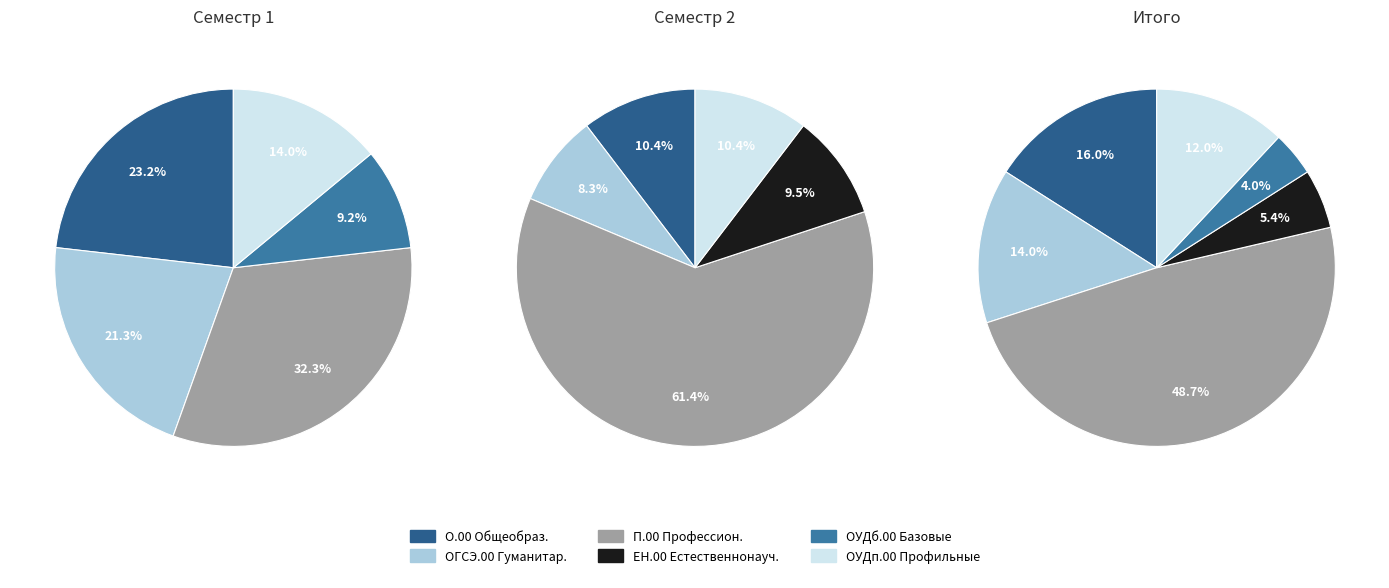

Combined, do 1 and 0 account for over 50%?

No